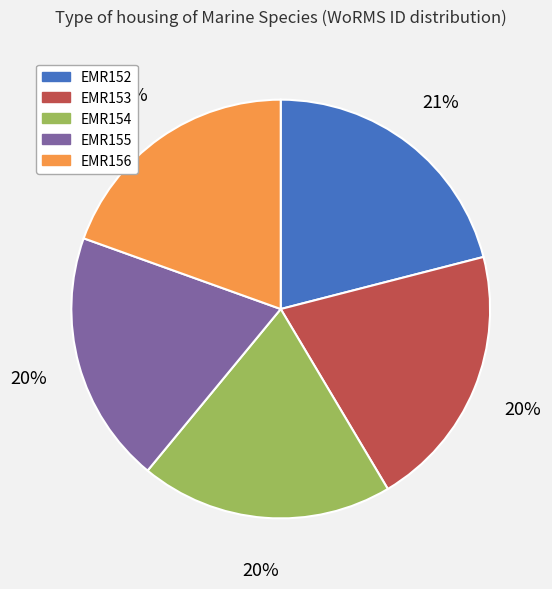

What is the largest slice in the pie chart?

EMR152